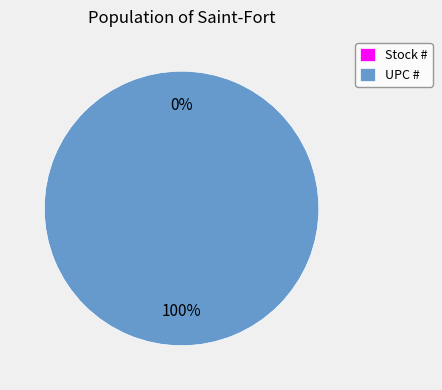

True or false: Stock # accounts for 0% of the total.

True